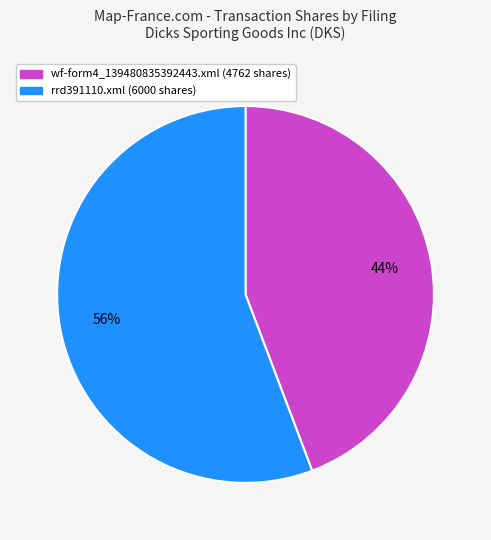

Is there a majority slice in this chart?

Yes